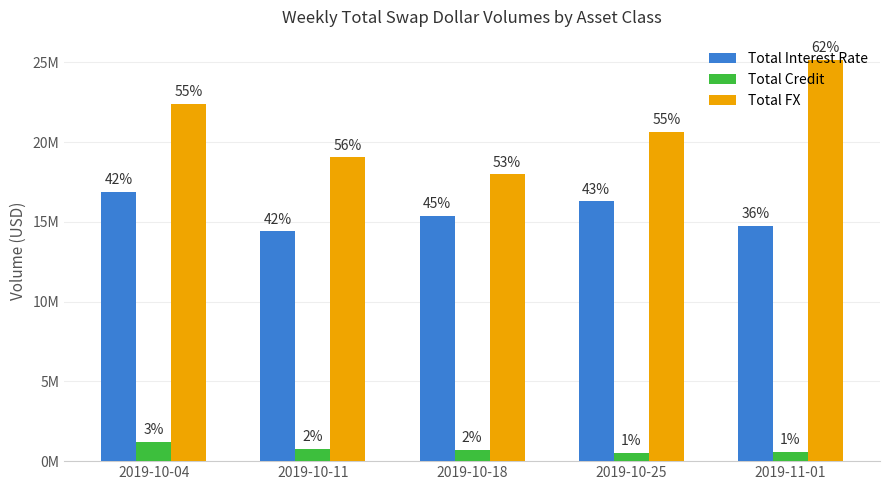

Which series changed the most between 2019-10-18 and 2019-11-01?

Total FX